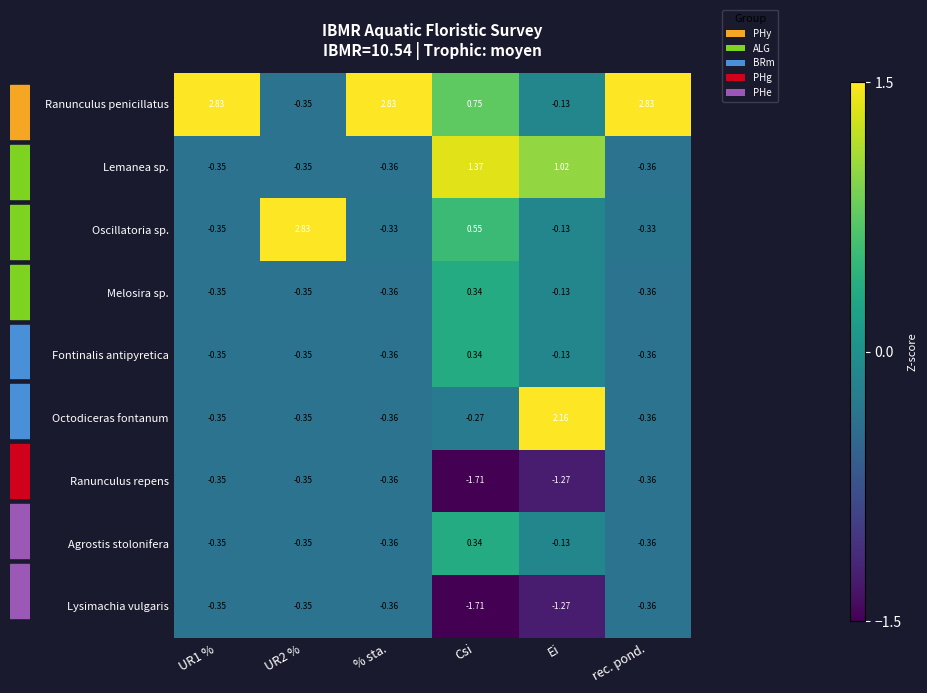

Which series has the widest spread of values?

Ranunculus penicillatus